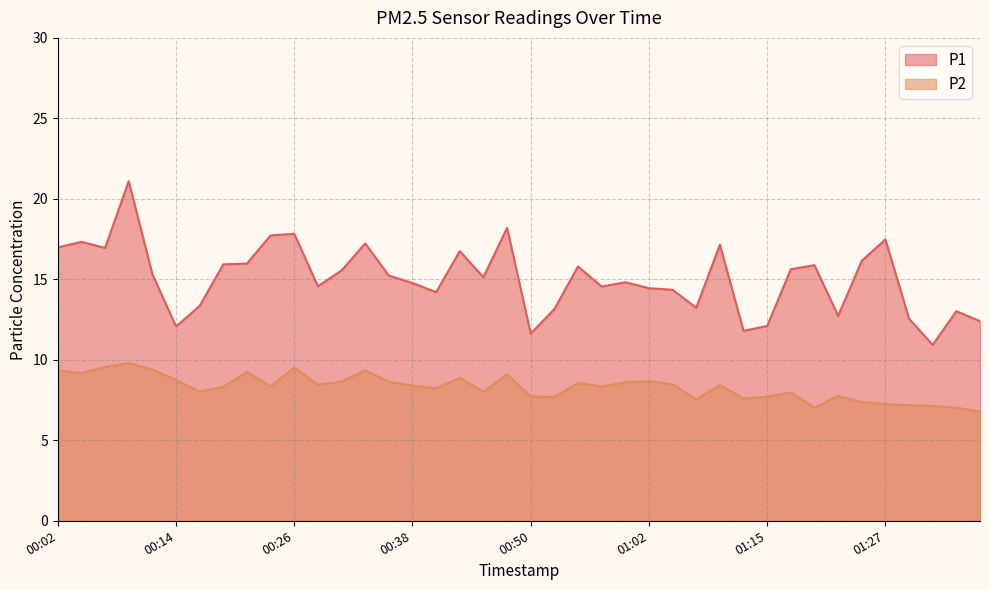

True or false: P2 has a value of 1.7 at 01:34.

False